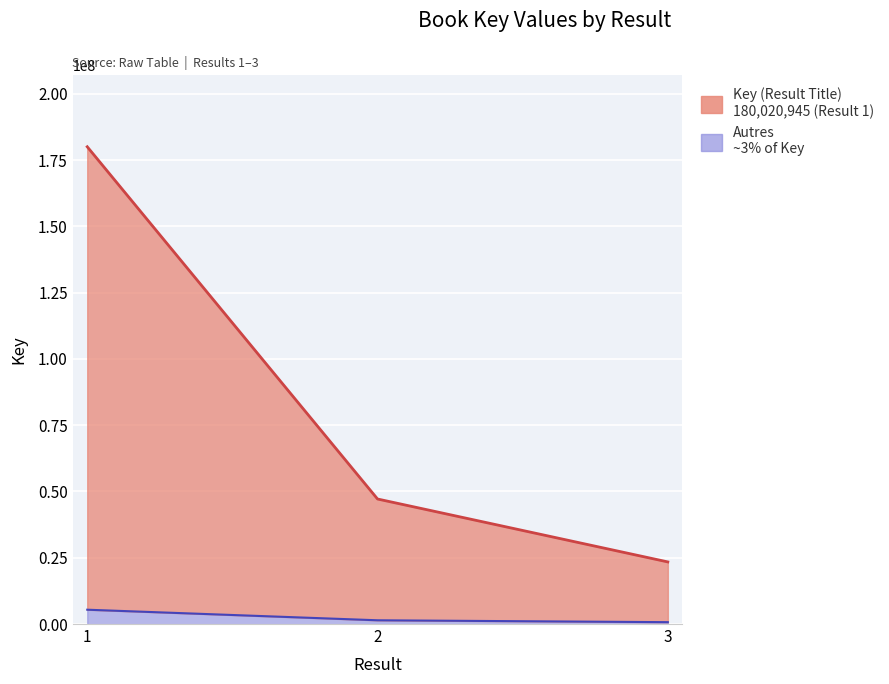

The value at 3 is 702781.4. True or false?

True